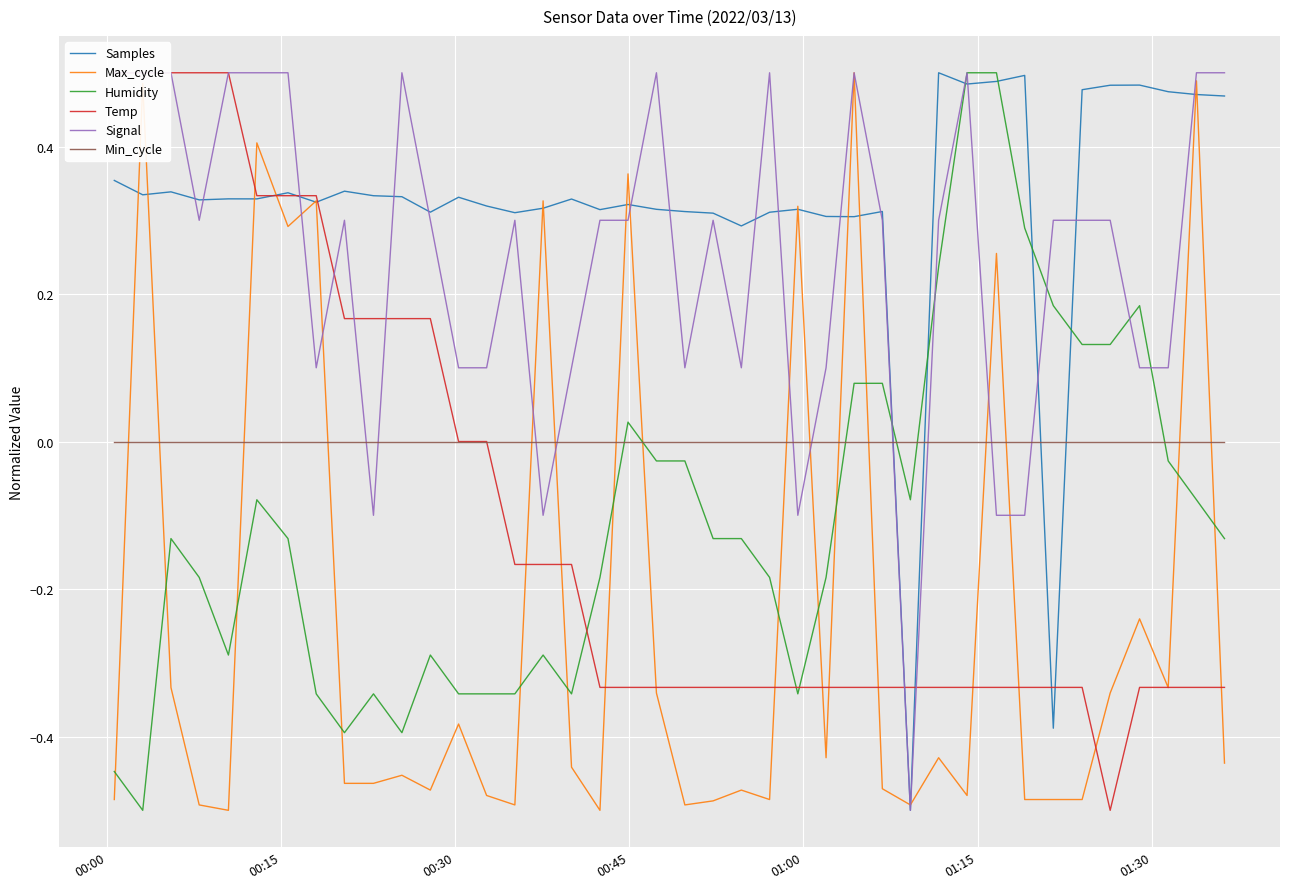

Does the chart display data point markers on the line(s)?

No